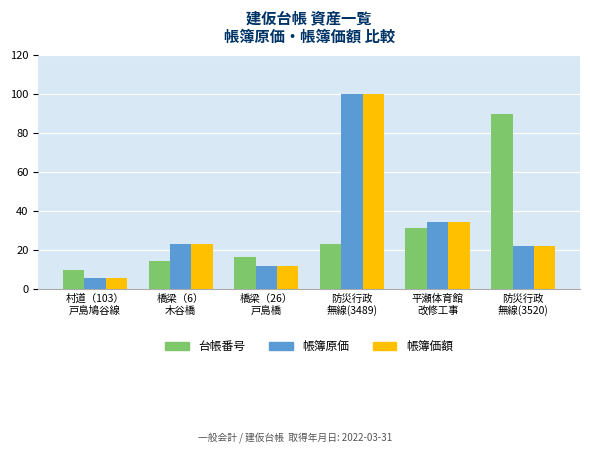

How many bars are there in each group?

3